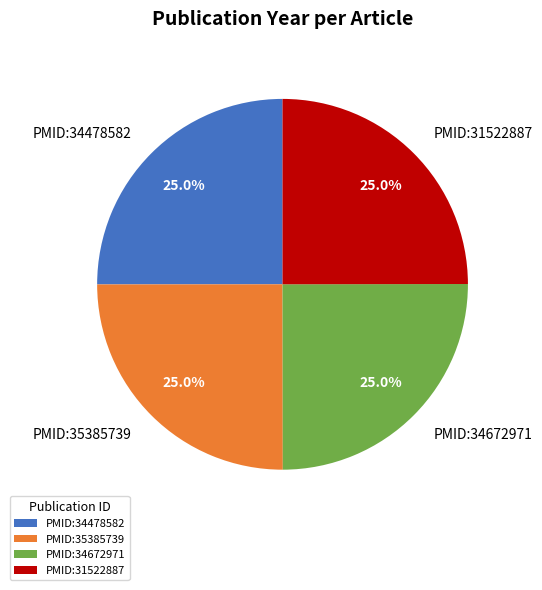

Does any single category account for the majority?

No